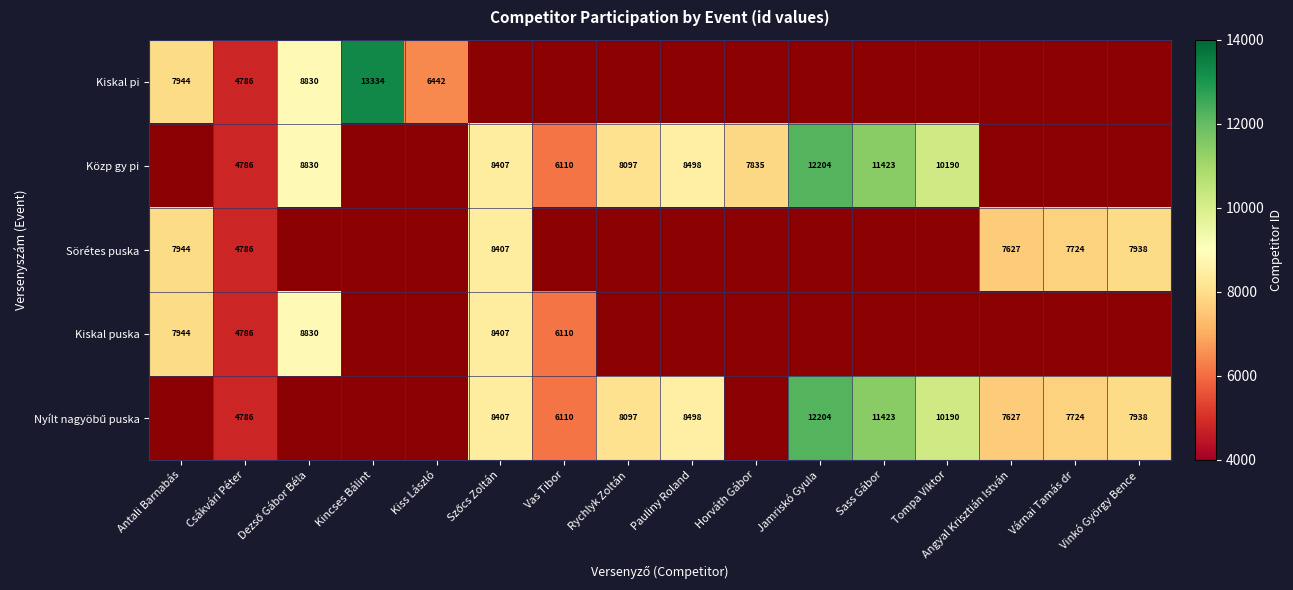

Is it true that Közp gy pi equals 7835 at Horváth Gábor?

True